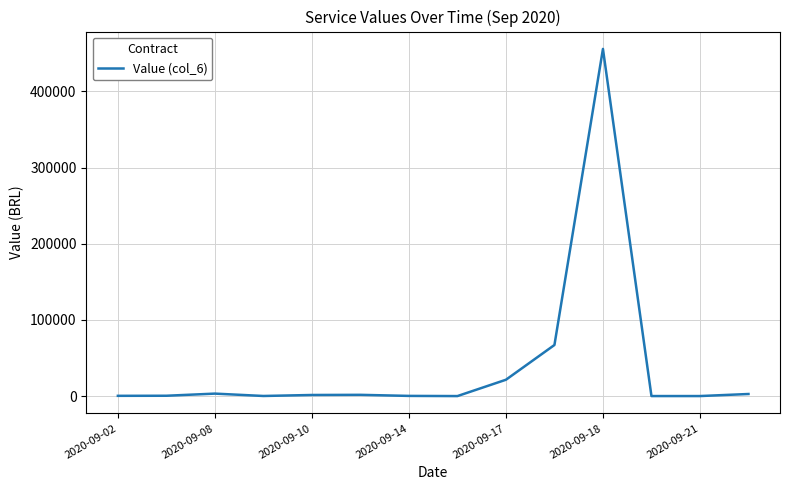

What is the maximum value shown in the chart?

455715.6